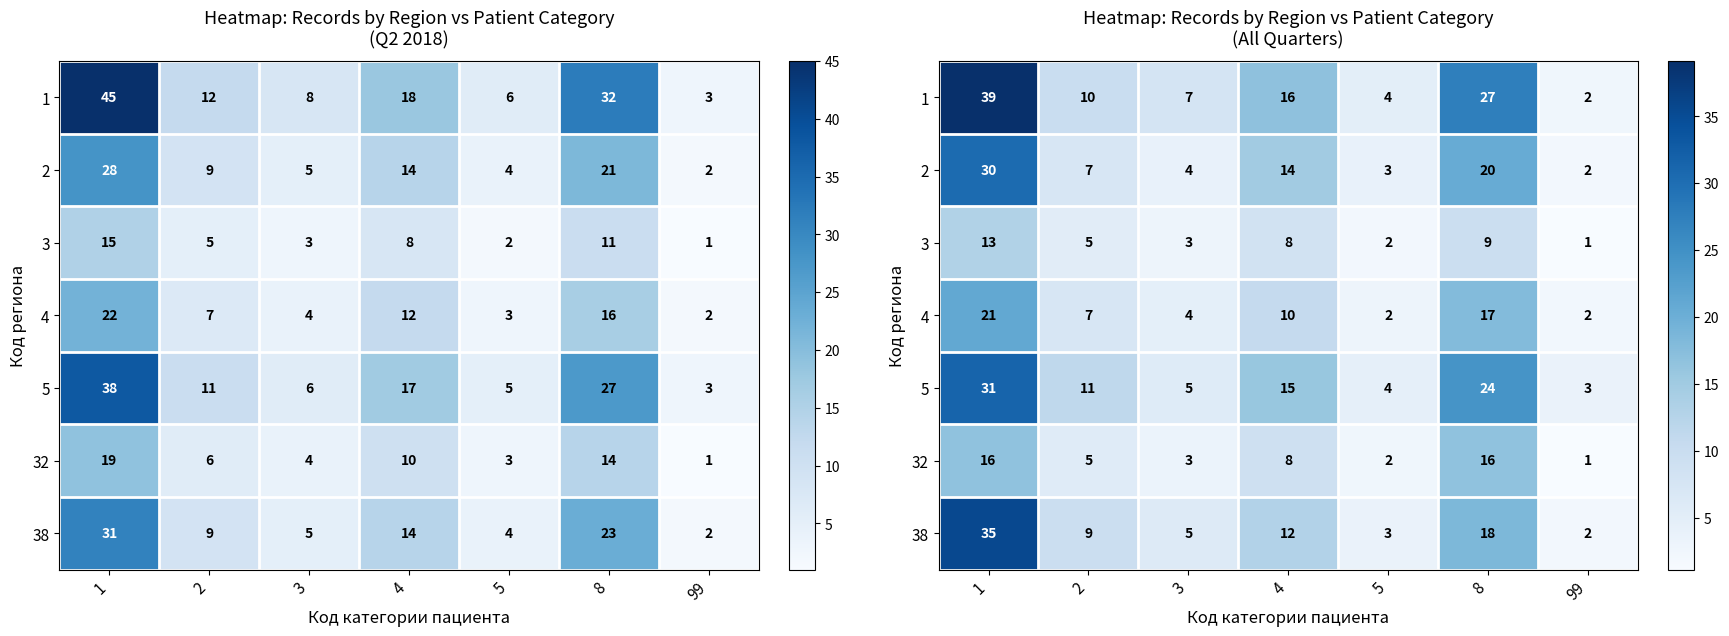

How many categories are shown in the chart?

7